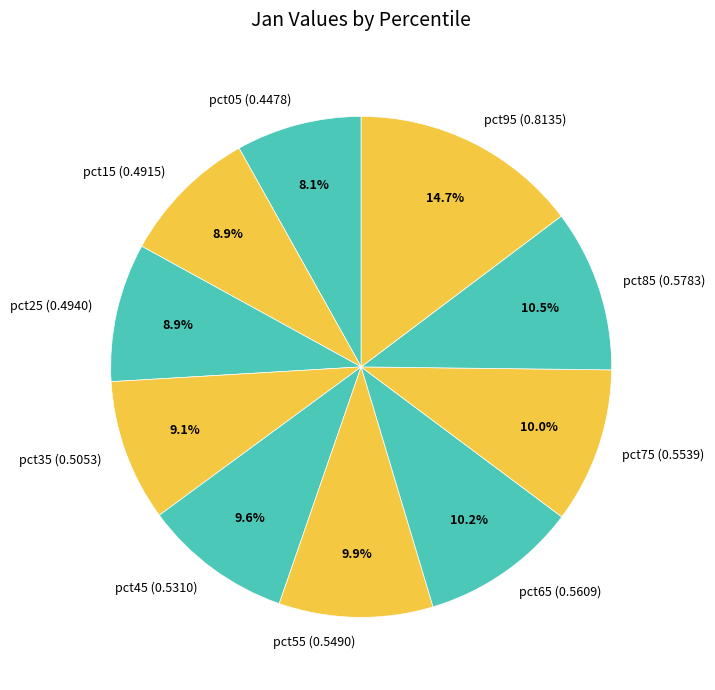

Is it true that pct55 is 18% of the pie?

False